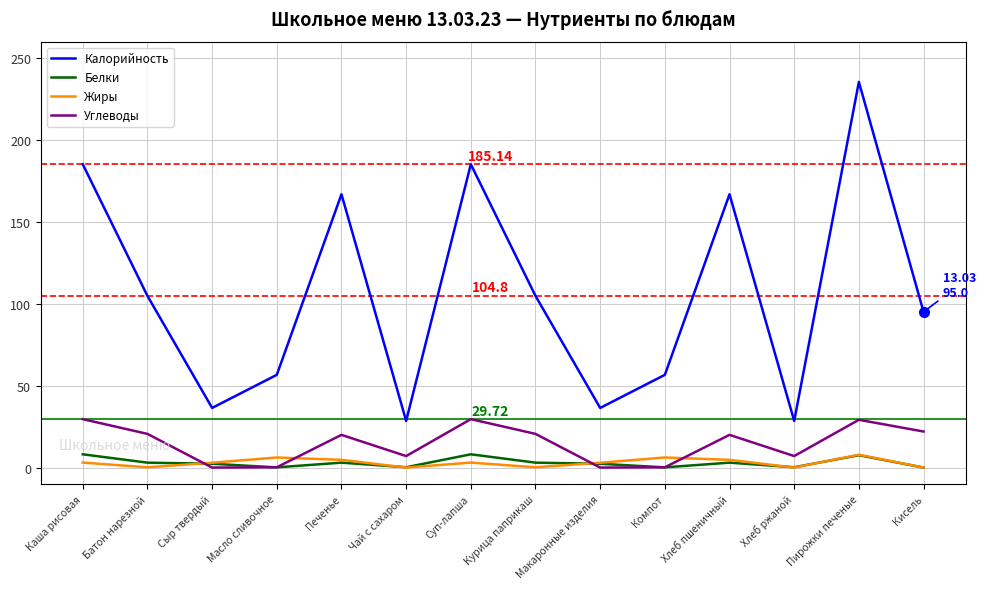

Which series changed the most between Масло сливочное and Кисель?

Калорийность